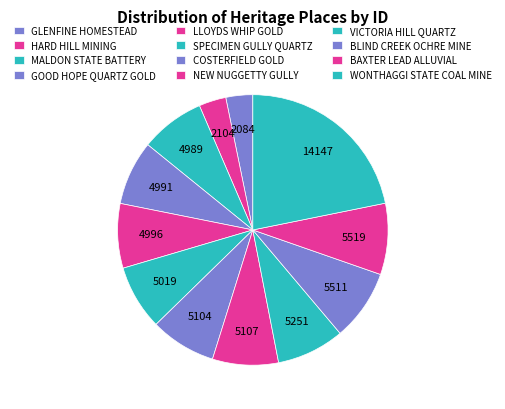

Is it true that MALDON STATE BATTERY is 13% of the pie?

False